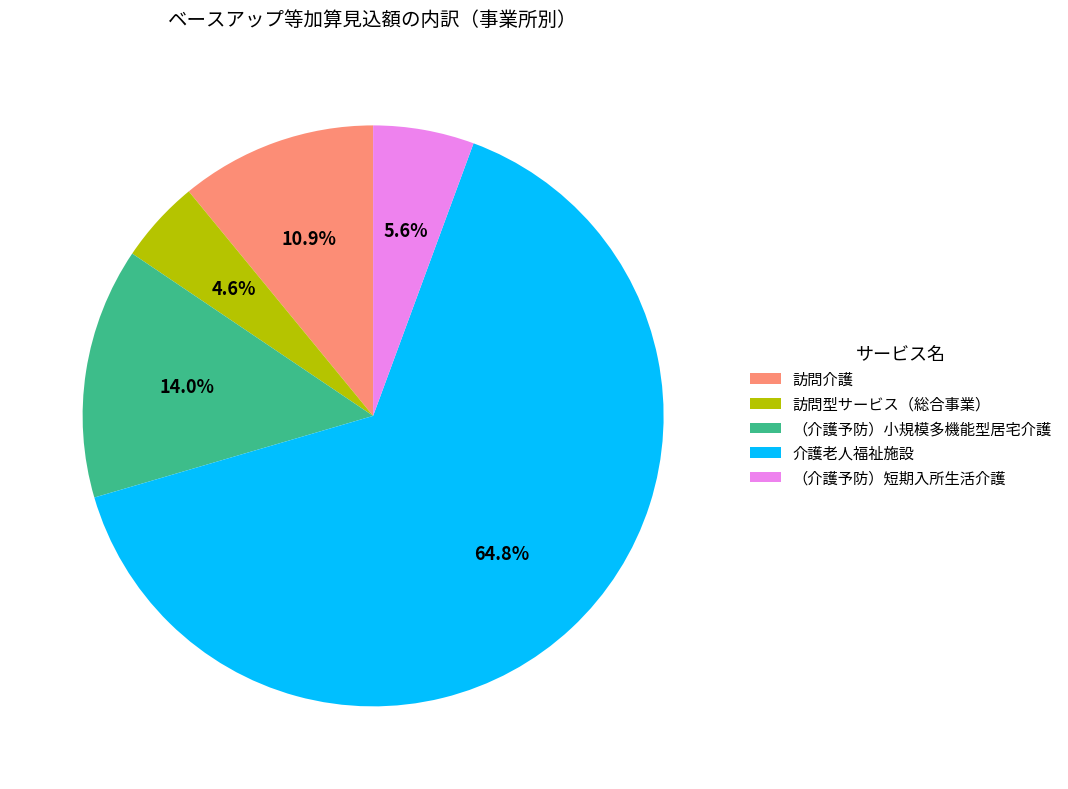

To the nearest percent, what is the difference between the largest and smallest slice percentages?

60%